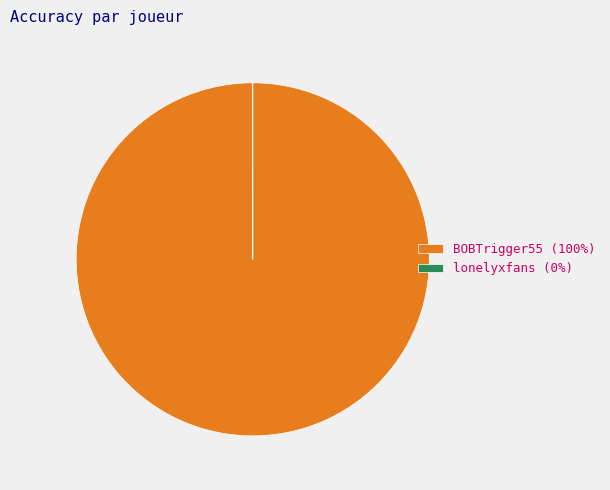

Does BOBTrigger55 (100%) account for over 50% of the chart?

Yes